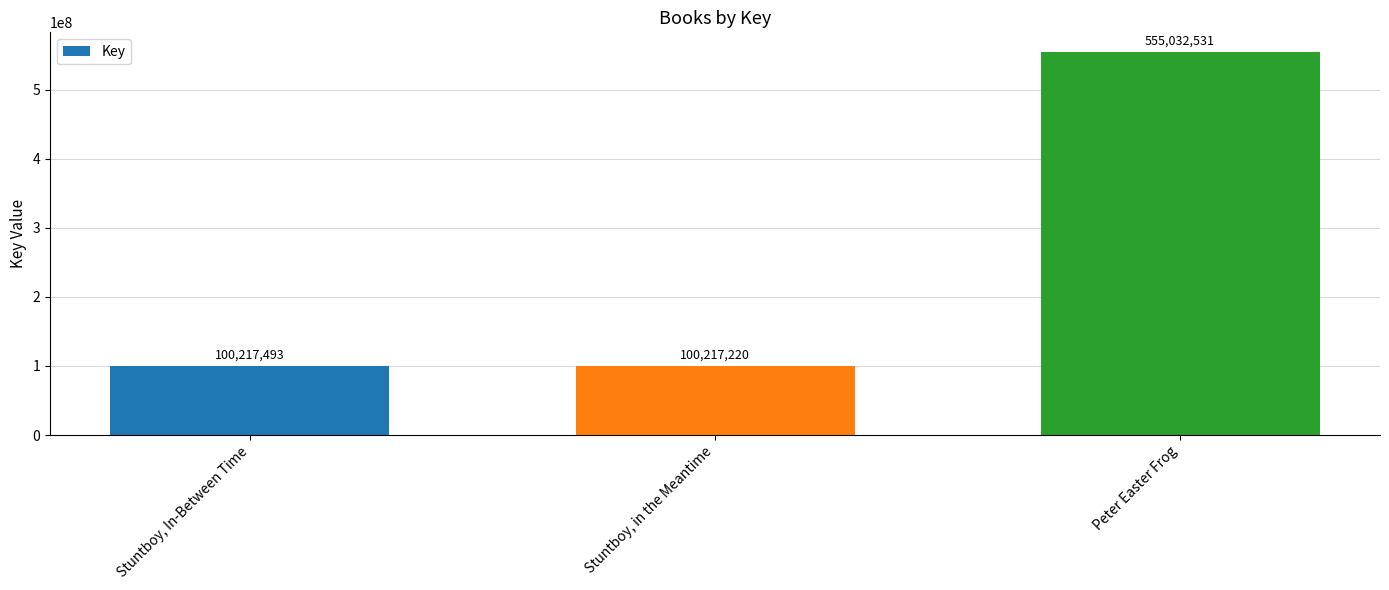

What is the label of the 2nd bar from the left?

Stuntboy, in the Meantime